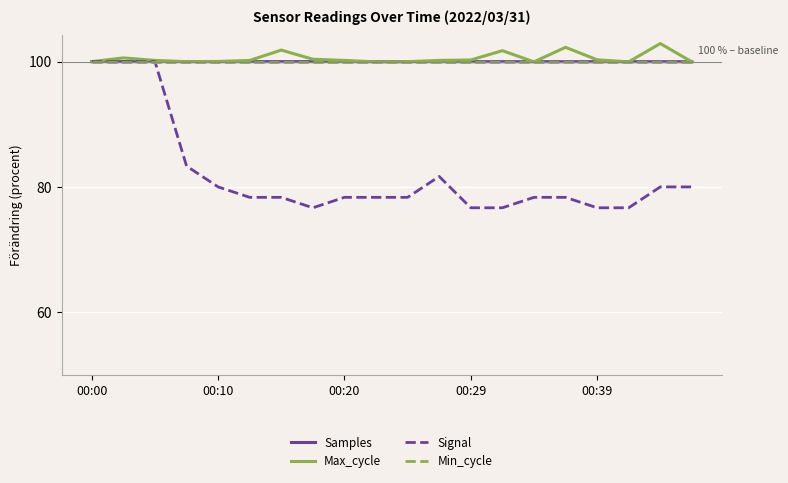

Which series has the widest spread of values?

Signal